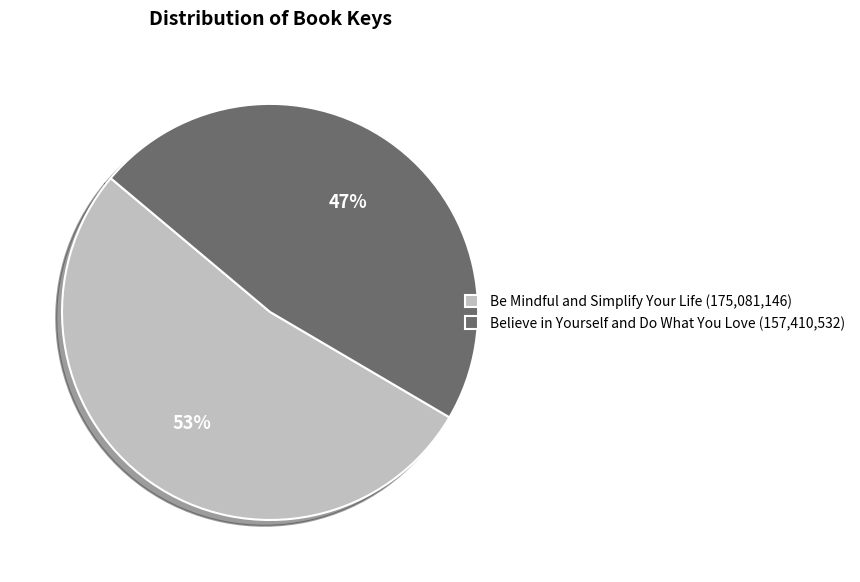

How many slices are in this pie chart?

2